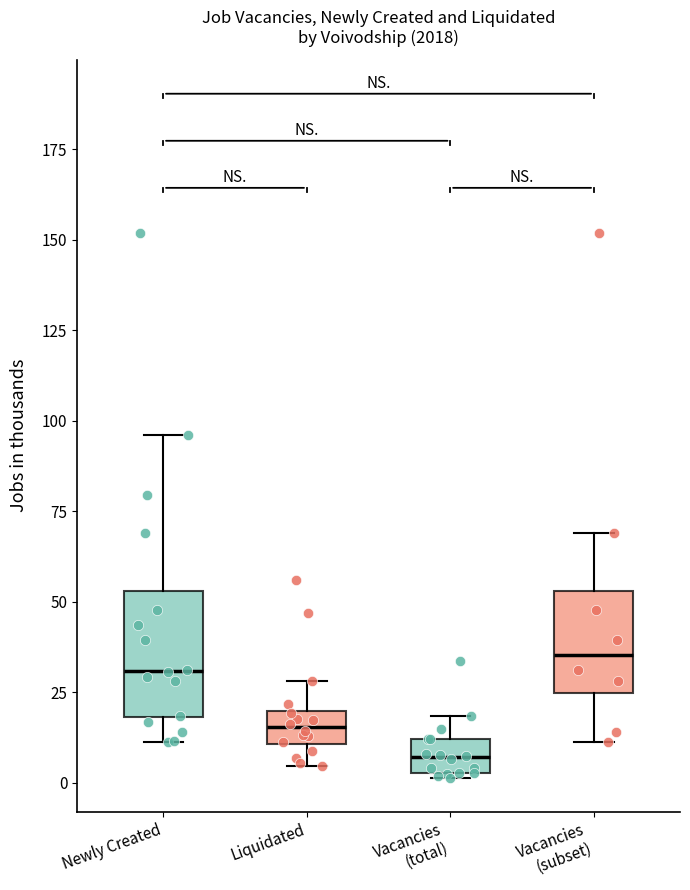

Reading left to right, transcribe this box plot: for each box, give where its median line is, the range the box spans, and where its two whiskers end, as read against the y-axis. The values are not printed on the chart, so give them approximately, as read against the axis.

Newly Created: median 30, box 20 to 55, whiskers 10 to 95
Liquidated: median 15, box 10 to 20, whiskers 5 to 30
Vacancies (total): median 5 (inside the box), box 5 to 10, whiskers 0 to 20
Vacancies (subset): median 35, box 25 to 55, whiskers 10 to 70